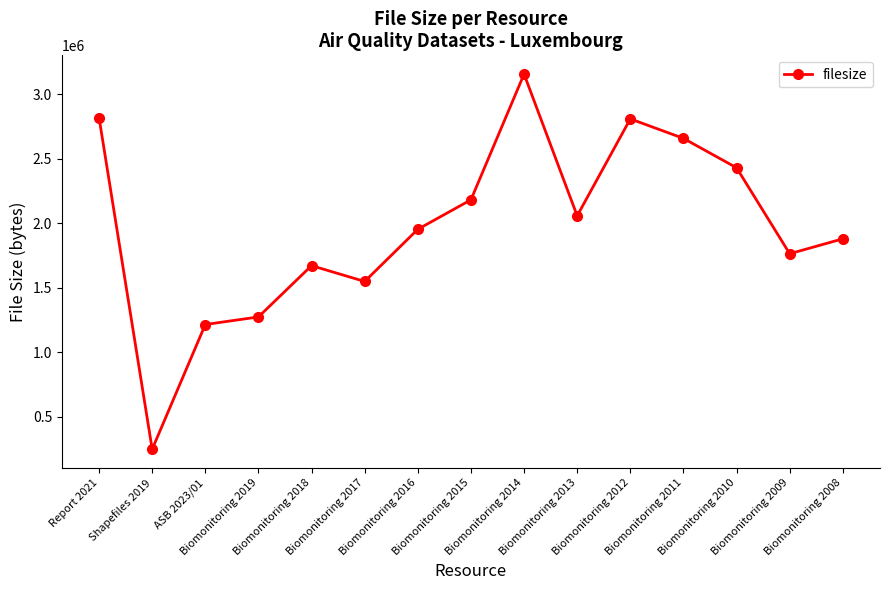

At which category does the chart reach its peak across all series?

Biomonitoring 2014